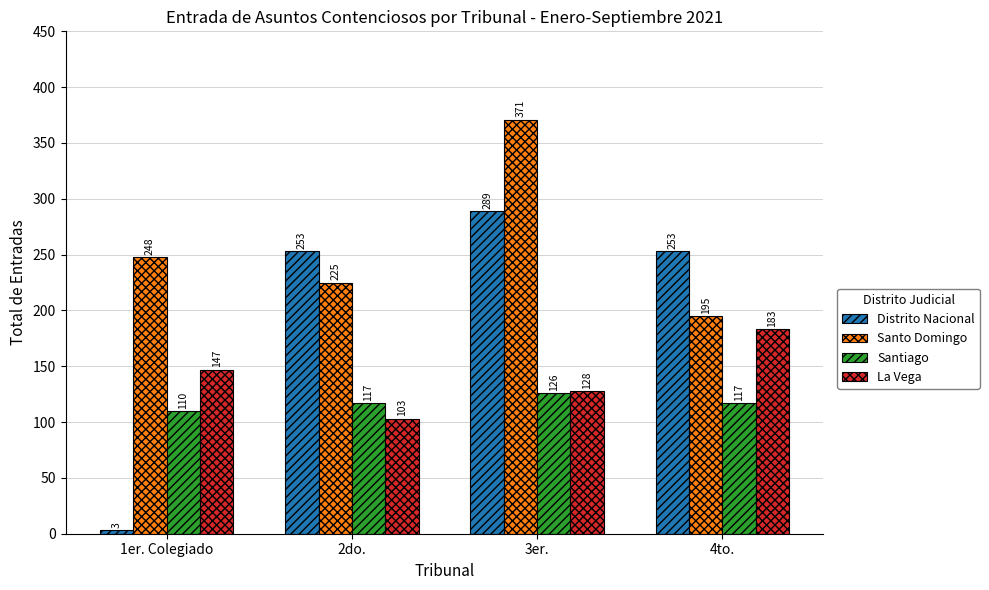

Count the number of data series in this chart.

4